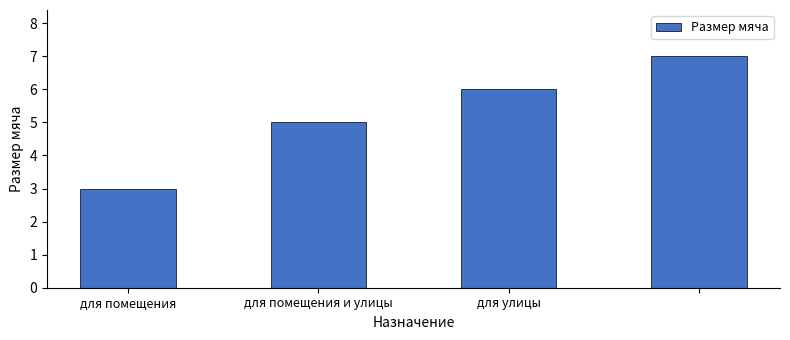

What is the average value?

5